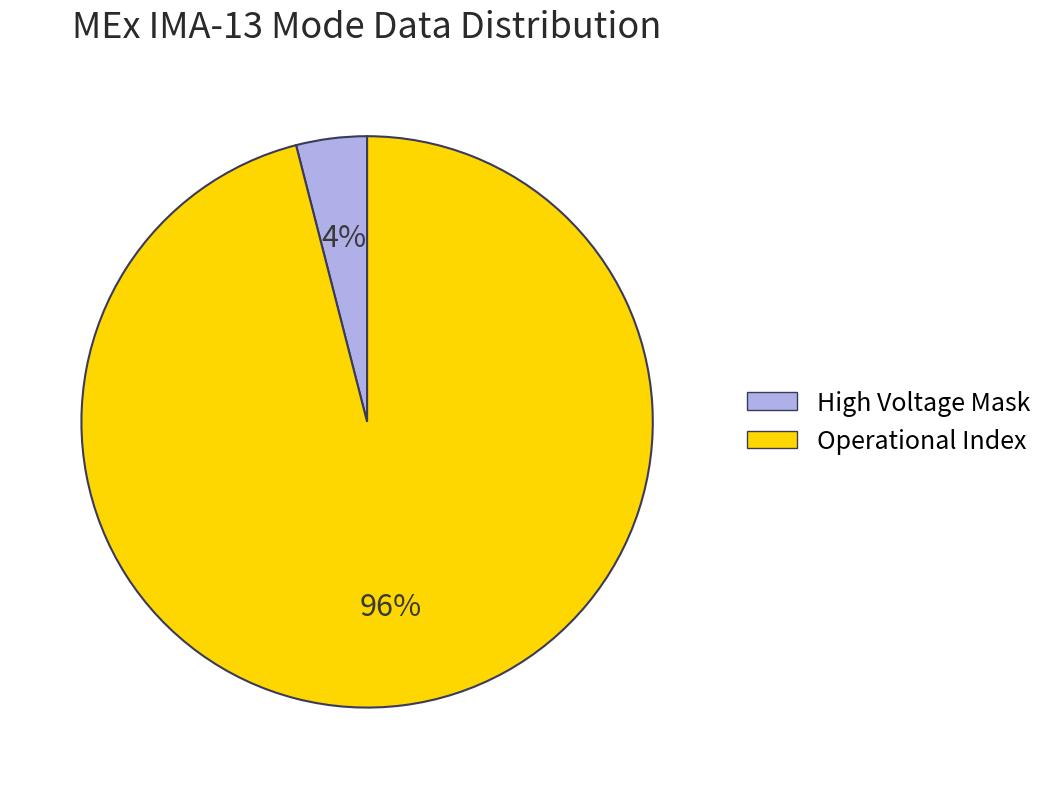

Is there a majority slice in this chart?

Yes